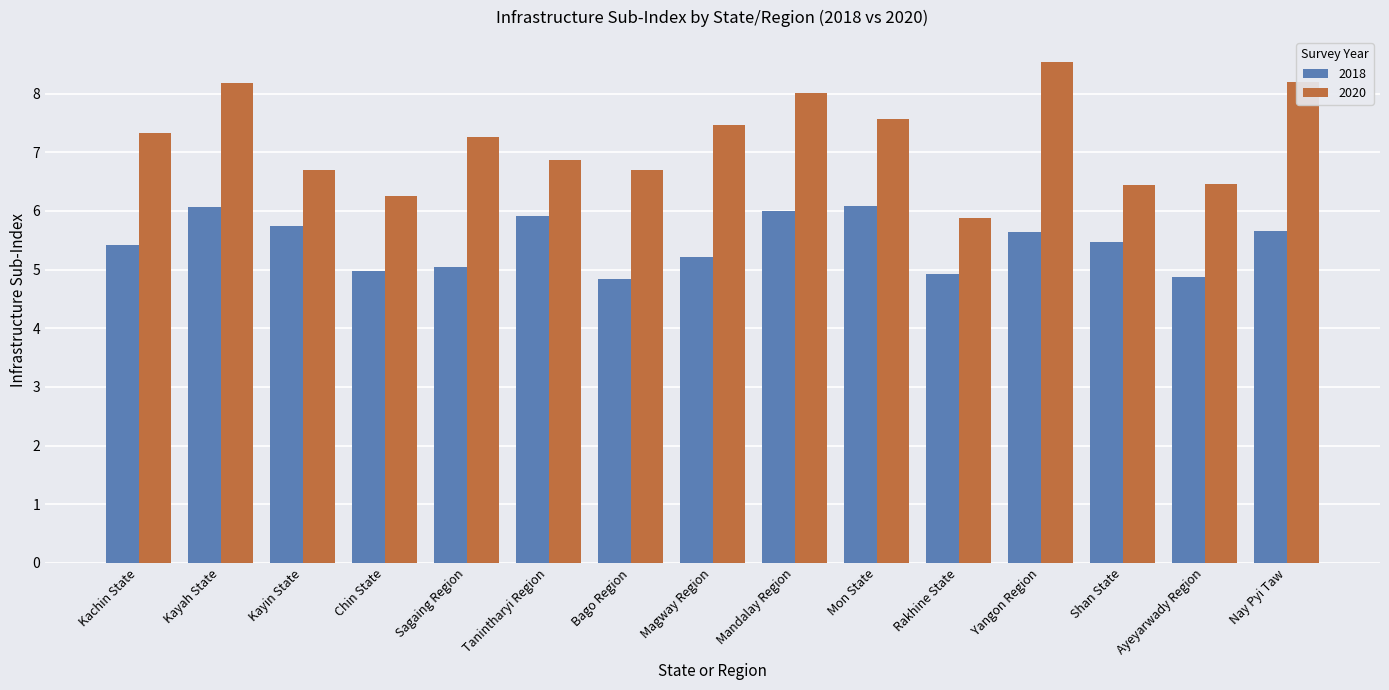

Rank the series at Kachin State from lowest to highest value.

2018, 2020